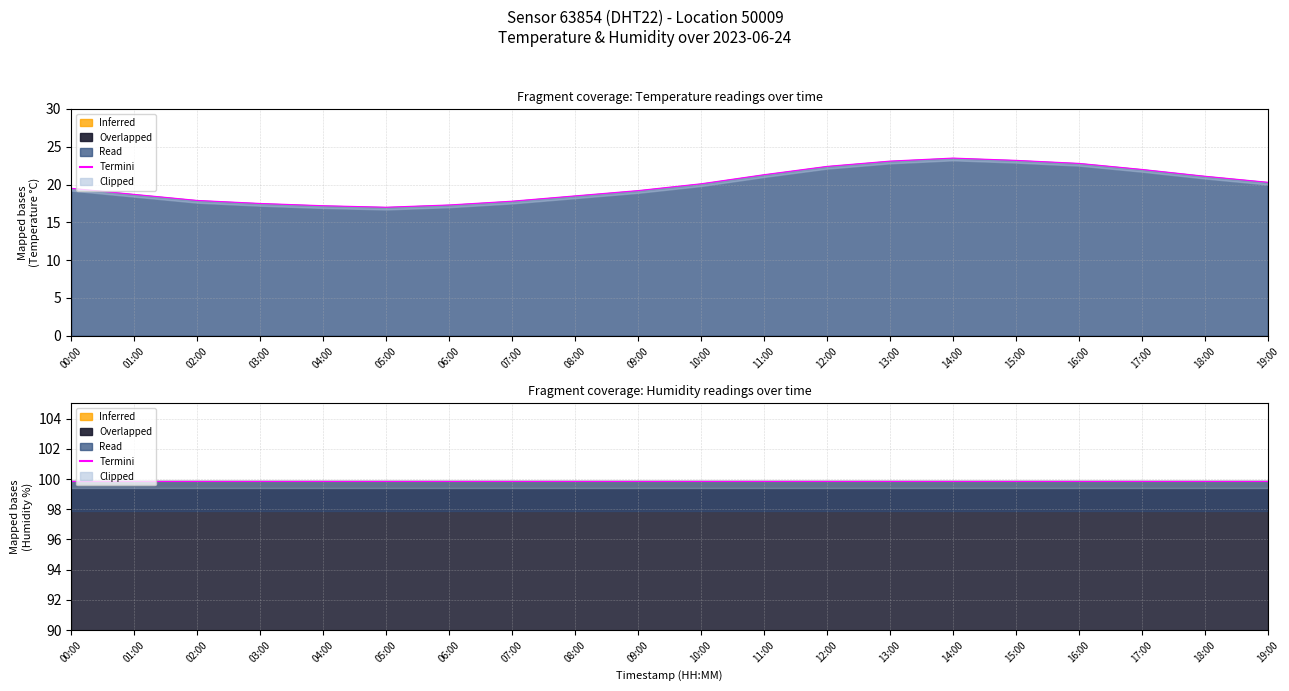

What is the change in value from 08:00 to 09:00?

+0.7